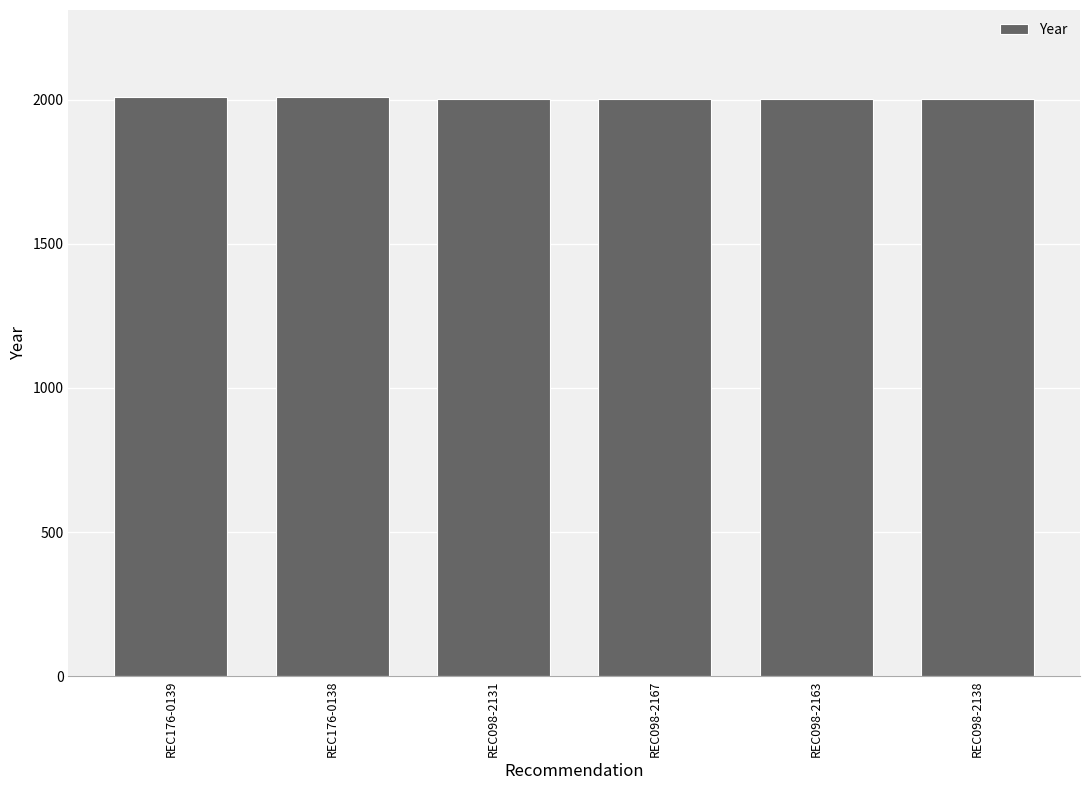

What is the smallest value displayed?

2003